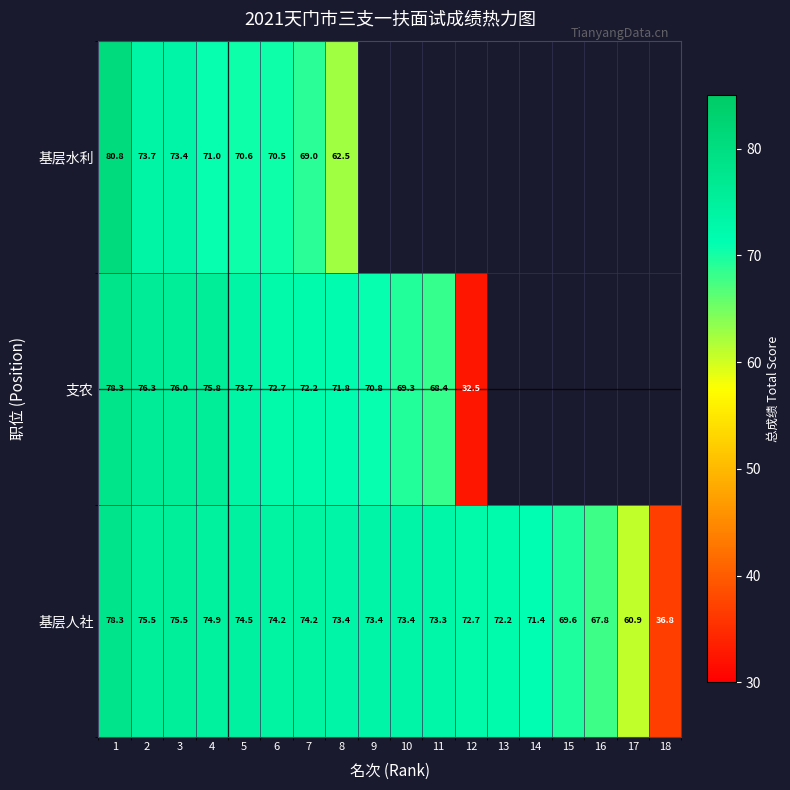

What value does the 基层人社 series have at 6?

74.2